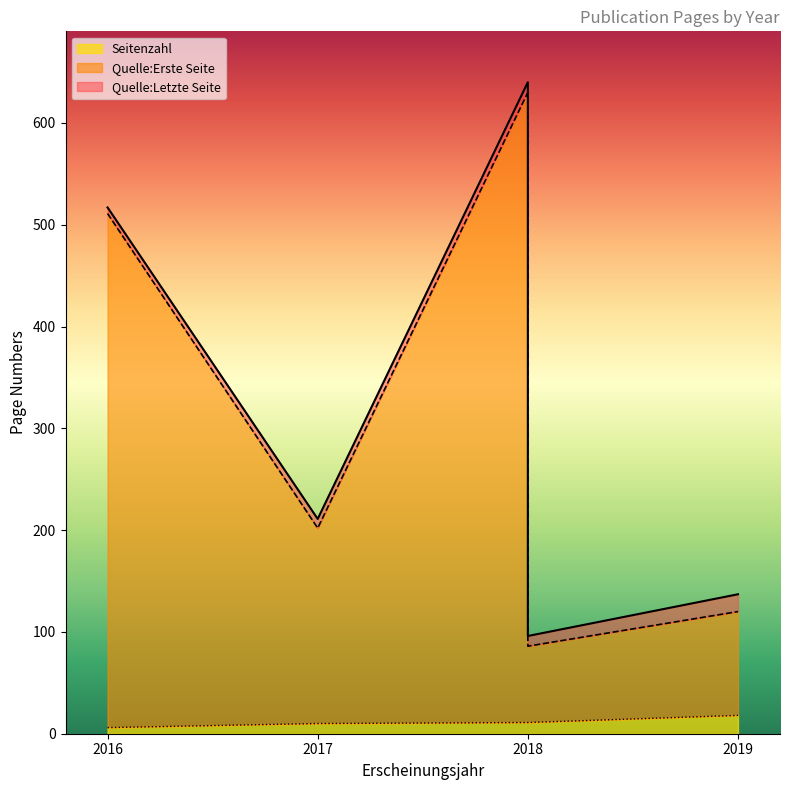

Reading left to right, transcribe all the data shown in this chart.

Seitenzahl: 2016=6	2017=10	2018=11	2018=11	2019=18
Quelle:Erste Seite: 2016=511	2017=202	2018=630	2018=86	2019=120
Quelle:Letzte Seite: 2016=517	2017=211	2018=640	2018=96	2019=137